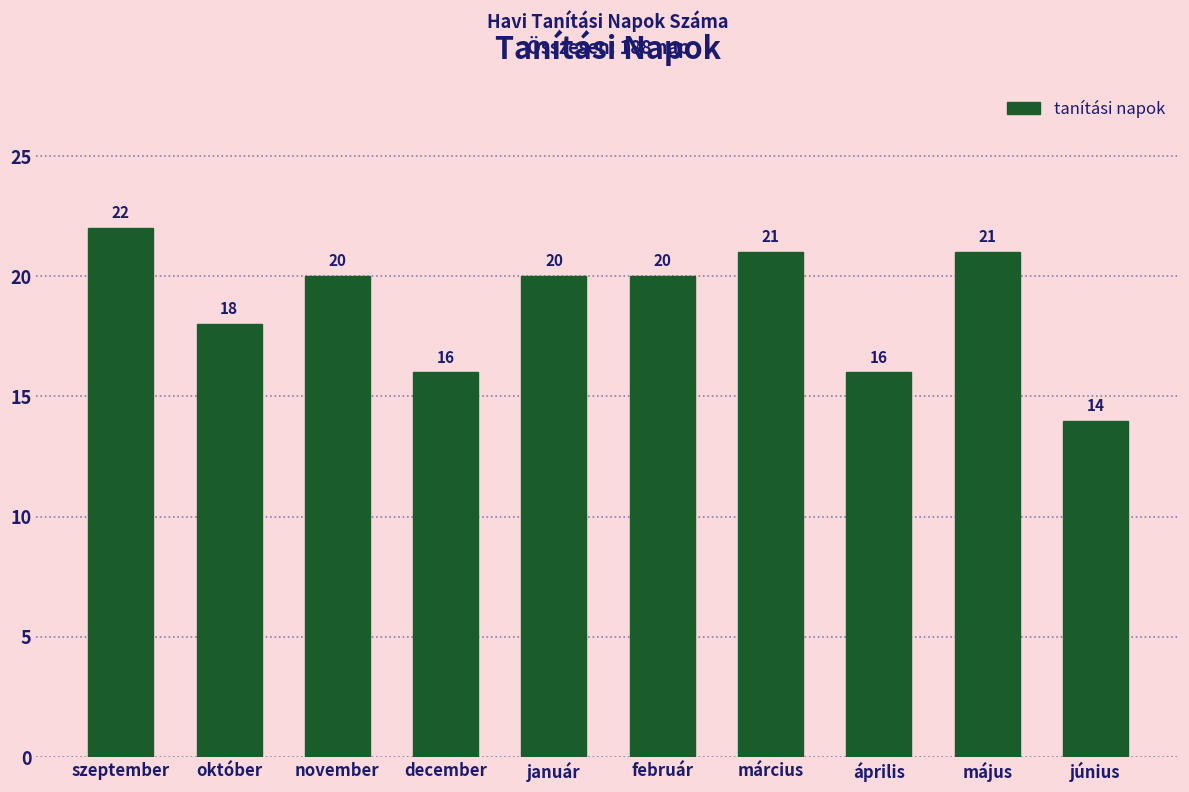

Reading left to right, transcribe all the data shown in this chart.

szeptember=22	október=18	november=20	december=16	január=20	február=20	március=21	április=16	május=21	június=14